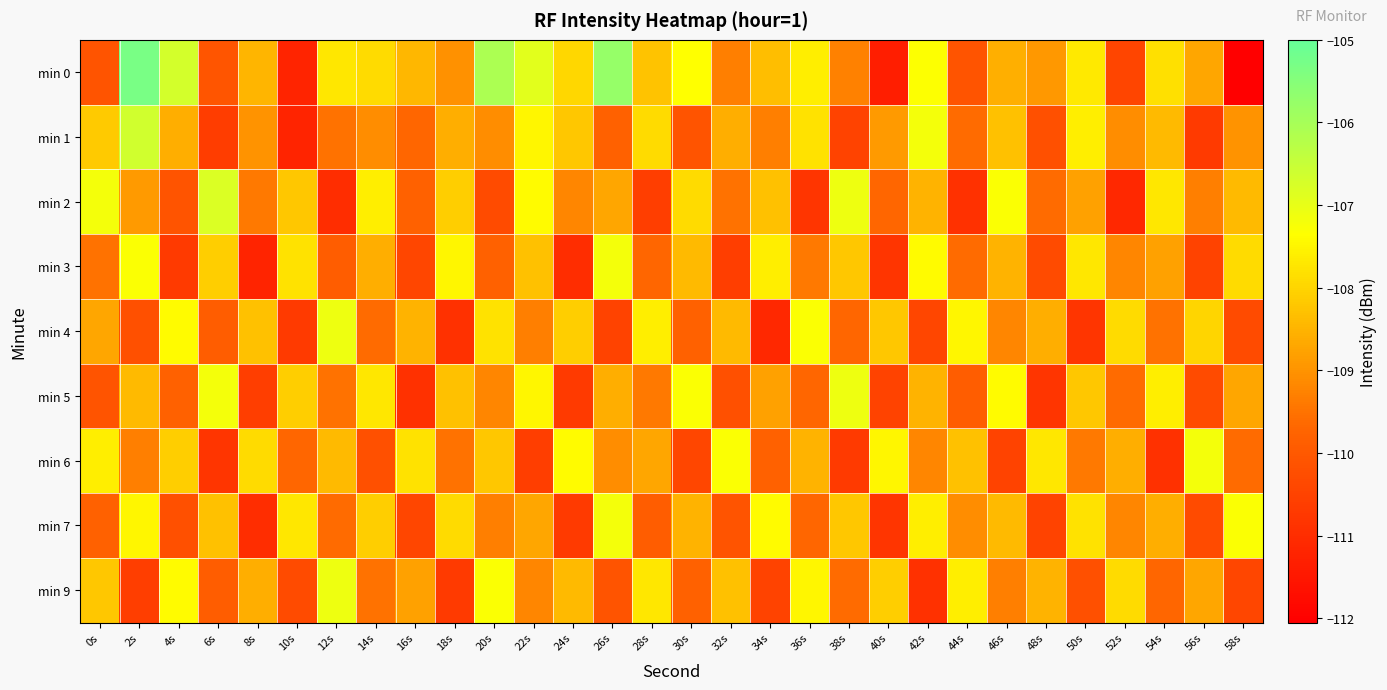

Count the number of categories in the chart.

30